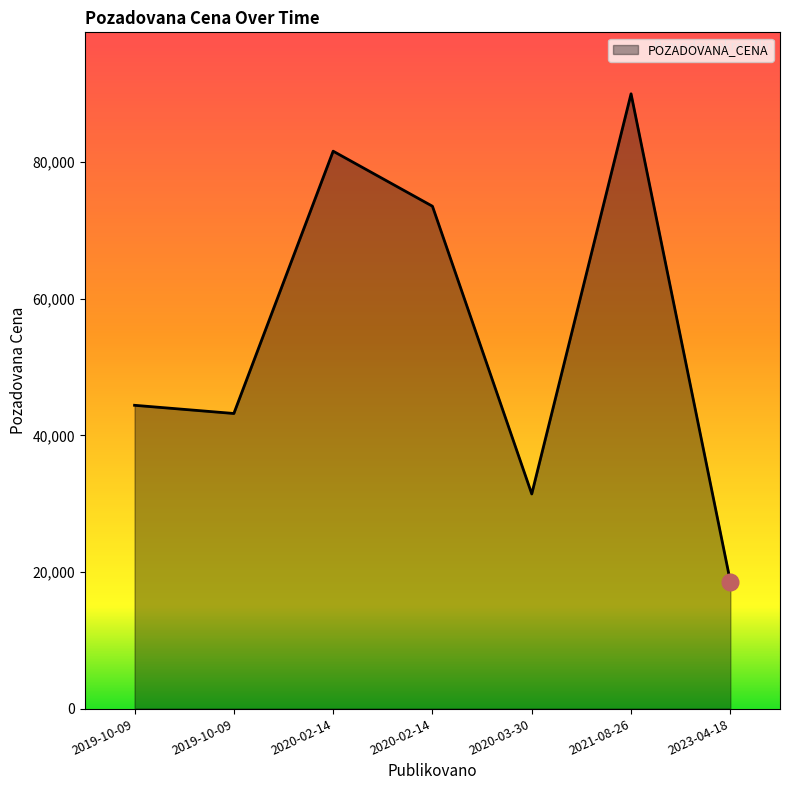

Count the number of categories in the chart.

7